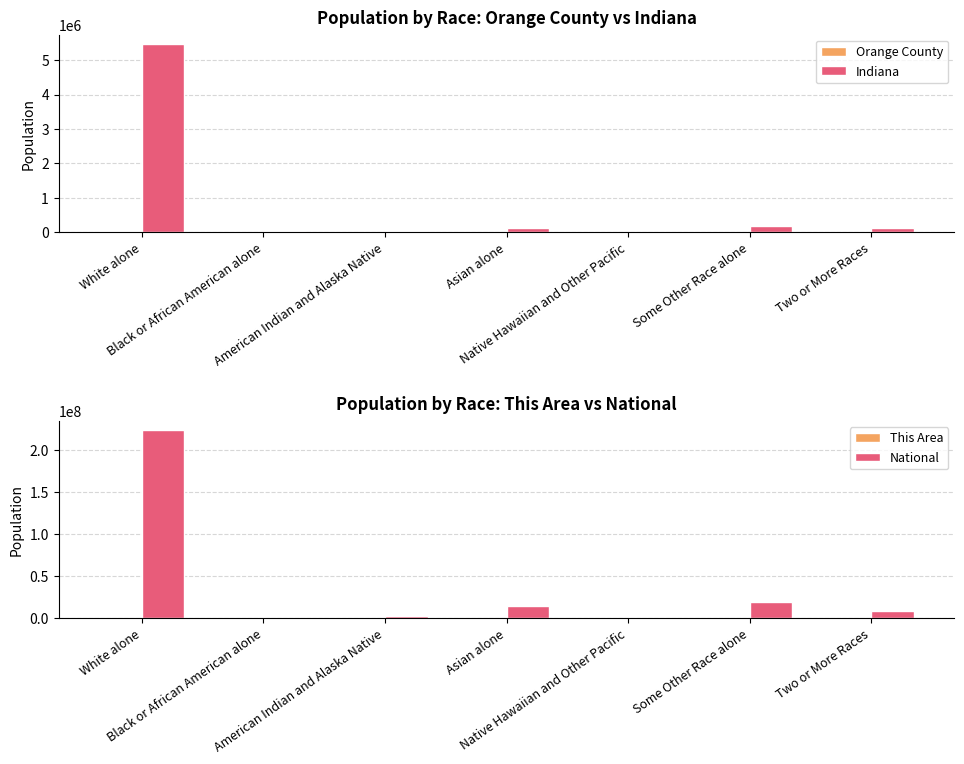

What is the spread (max minus min) of values at Some Other Race alone?

19107351